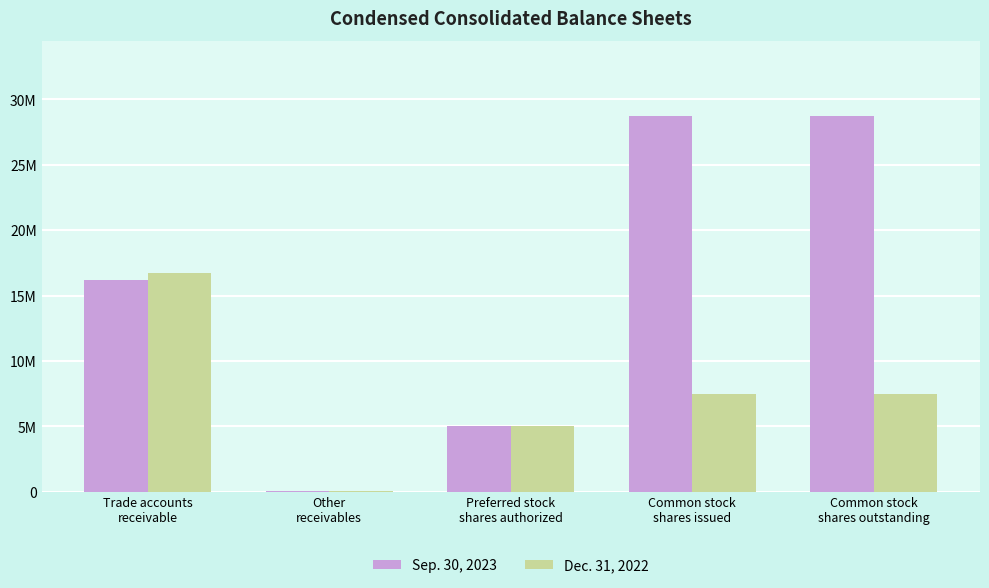

Are the bars grouped side by side (vs. stacked)?

Yes